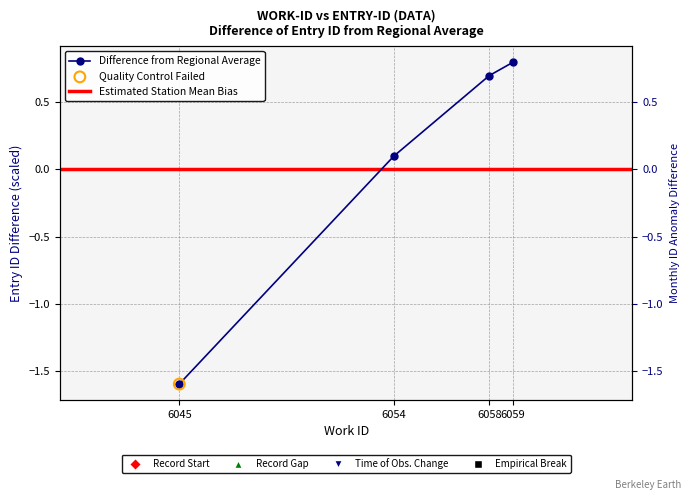

What is the change in value from 6045 to 6059?

+2.4